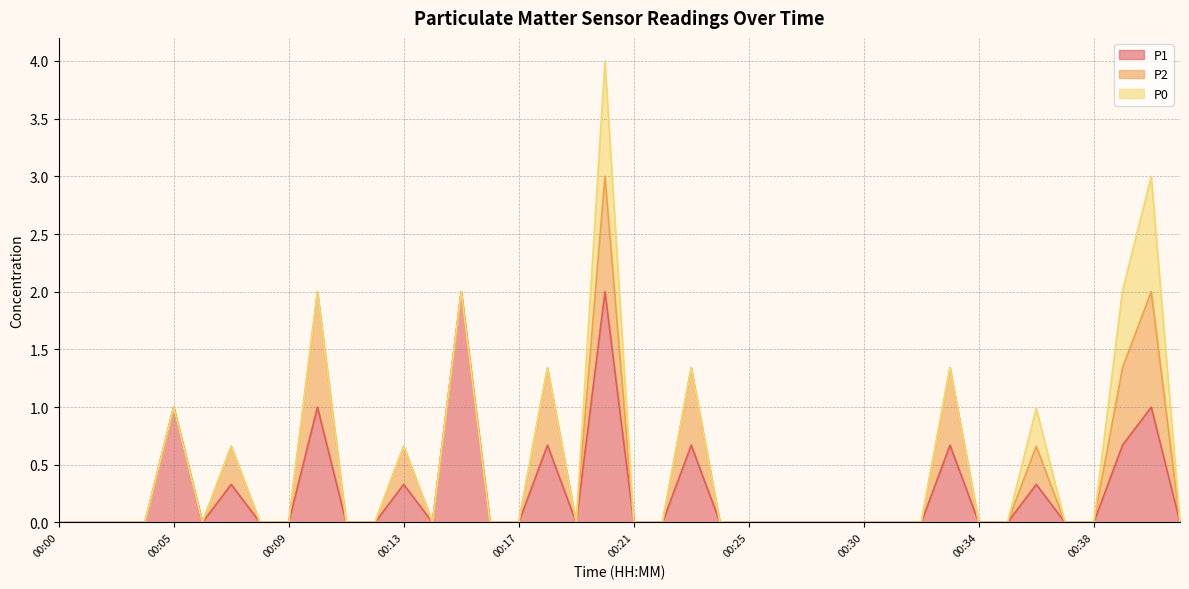

Reading left to right, what are all the values shown in this chart?

P1: 00:00=0.0	00:01=0.0	00:02=0.0	00:04=0.0	00:05=1.0	00:06=0.0	00:07=0.3	00:08=0.0	00:09=0.0	00:10=1.0	00:11=0.0	00:12=0.0	00:13=0.3	00:14=0.0	00:15=2.0	00:16=0.0	00:17=0.0	00:18=0.7	00:19=0.0	00:20=2.0	00:21=0.0	00:22=0.0	00:23=0.7	00:24=0.0	00:25=0.0	00:26=0.0	00:27=0.0	00:28=0.0	00:30=0.0	00:31=0.0	00:32=0.0	00:33=0.7	00:34=0.0	00:35=0.0	00:36=0.3	00:37=0.0	00:38=0.0	00:39=0.7	00:40=1.0	00:41=0.0
P2: 00:00=0.0	00:01=0.0	00:02=0.0	00:04=0.0	00:05=0.0	00:06=0.0	00:07=0.3	00:08=0.0	00:09=0.0	00:10=1.0	00:11=0.0	00:12=0.0	00:13=0.3	00:14=0.0	00:15=0.0	00:16=0.0	00:17=0.0	00:18=0.7	00:19=0.0	00:20=1.0	00:21=0.0	00:22=0.0	00:23=0.7	00:24=0.0	00:25=0.0	00:26=0.0	00:27=0.0	00:28=0.0	00:30=0.0	00:31=0.0	00:32=0.0	00:33=0.7	00:34=0.0	00:35=0.0	00:36=0.3	00:37=0.0	00:38=0.0	00:39=0.7	00:40=1.0	00:41=0.0
P0: 00:00=0.0	00:01=0.0	00:02=0.0	00:04=0.0	00:05=0.0	00:06=0.0	00:07=0.0	00:08=0.0	00:09=0.0	00:10=0.0	00:11=0.0	00:12=0.0	00:13=0.0	00:14=0.0	00:15=0.0	00:16=0.0	00:17=0.0	00:18=0.0	00:19=0.0	00:20=1.0	00:21=0.0	00:22=0.0	00:23=0.0	00:24=0.0	00:25=0.0	00:26=0.0	00:27=0.0	00:28=0.0	00:30=0.0	00:31=0.0	00:32=0.0	00:33=0.0	00:34=0.0	00:35=0.0	00:36=0.3	00:37=0.0	00:38=0.0	00:39=0.7	00:40=1.0	00:41=0.0